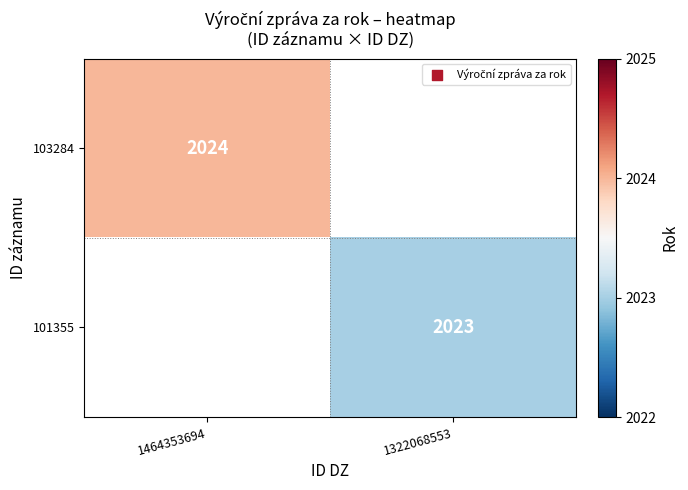

Is it true that 101355 equals 833 at 1322068553?

False